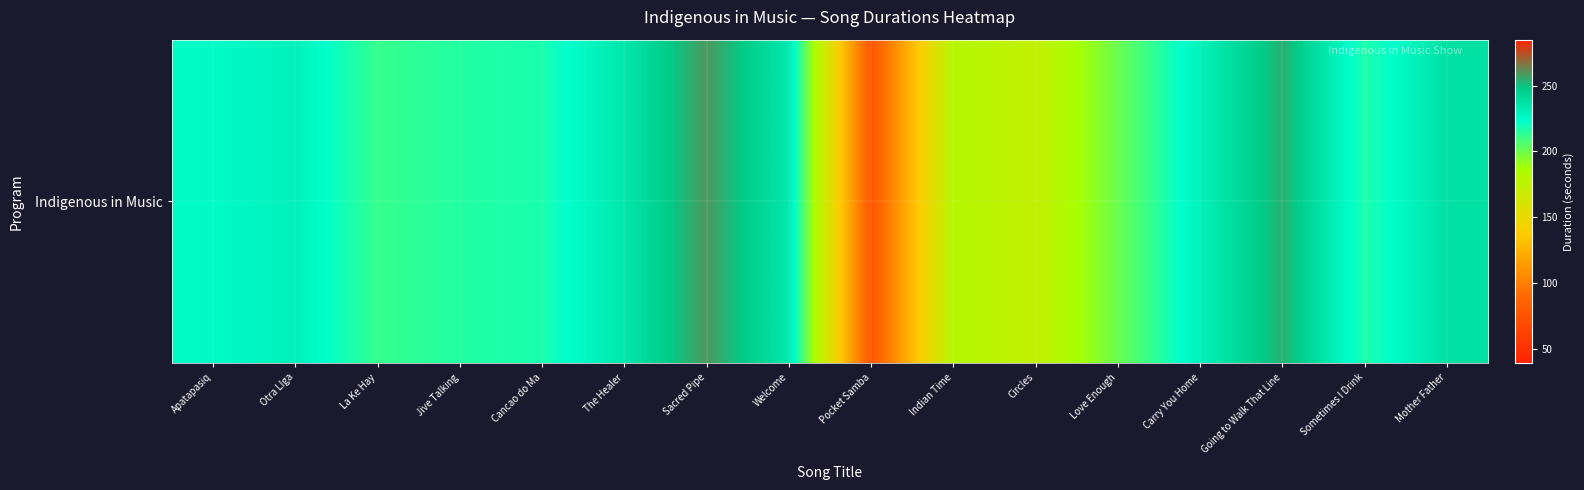

Which label corresponds to the smallest value in the chart?

Pocket Samba